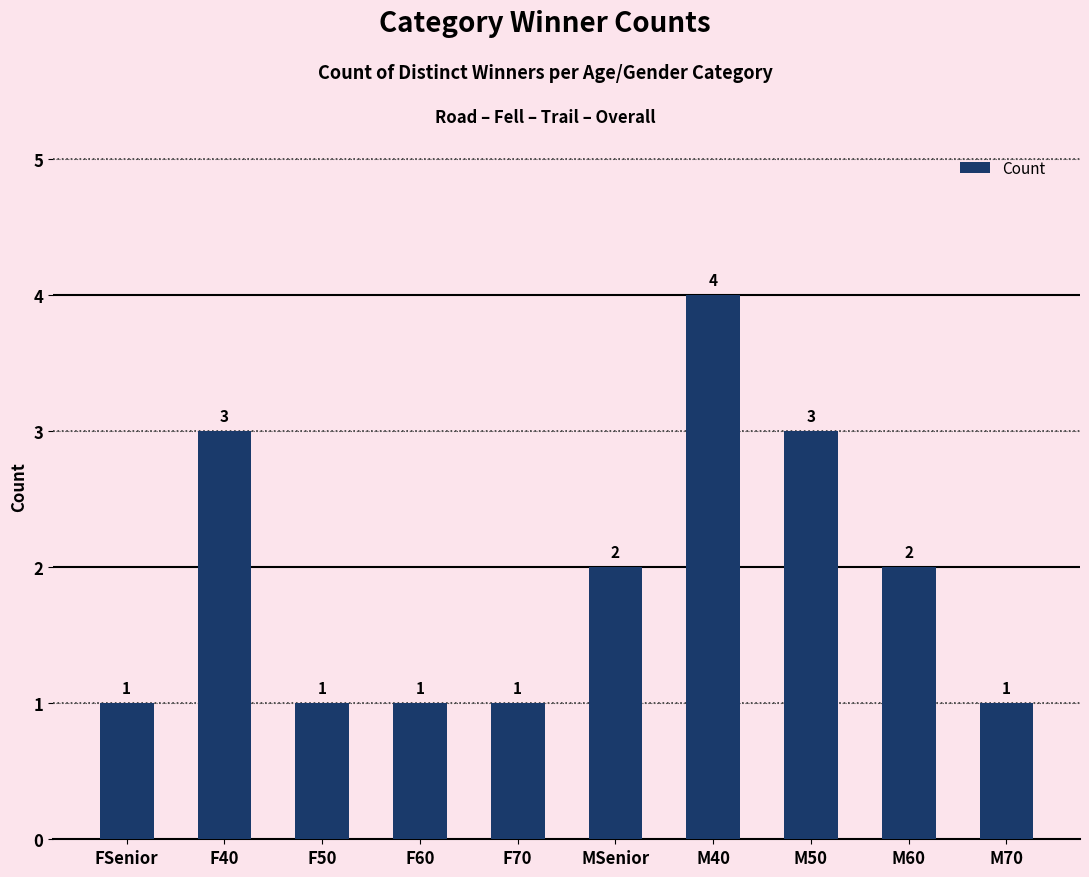

Count the number of categories in the chart.

10